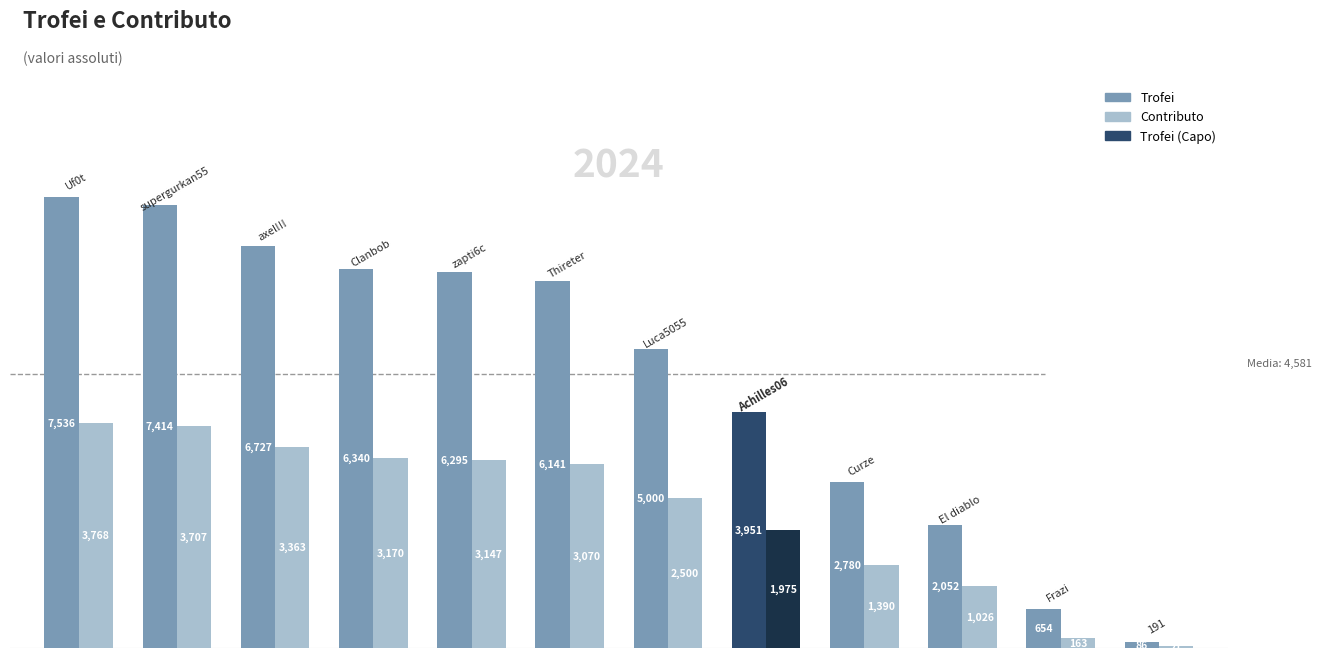

What is the maximum value shown in the chart?

7536